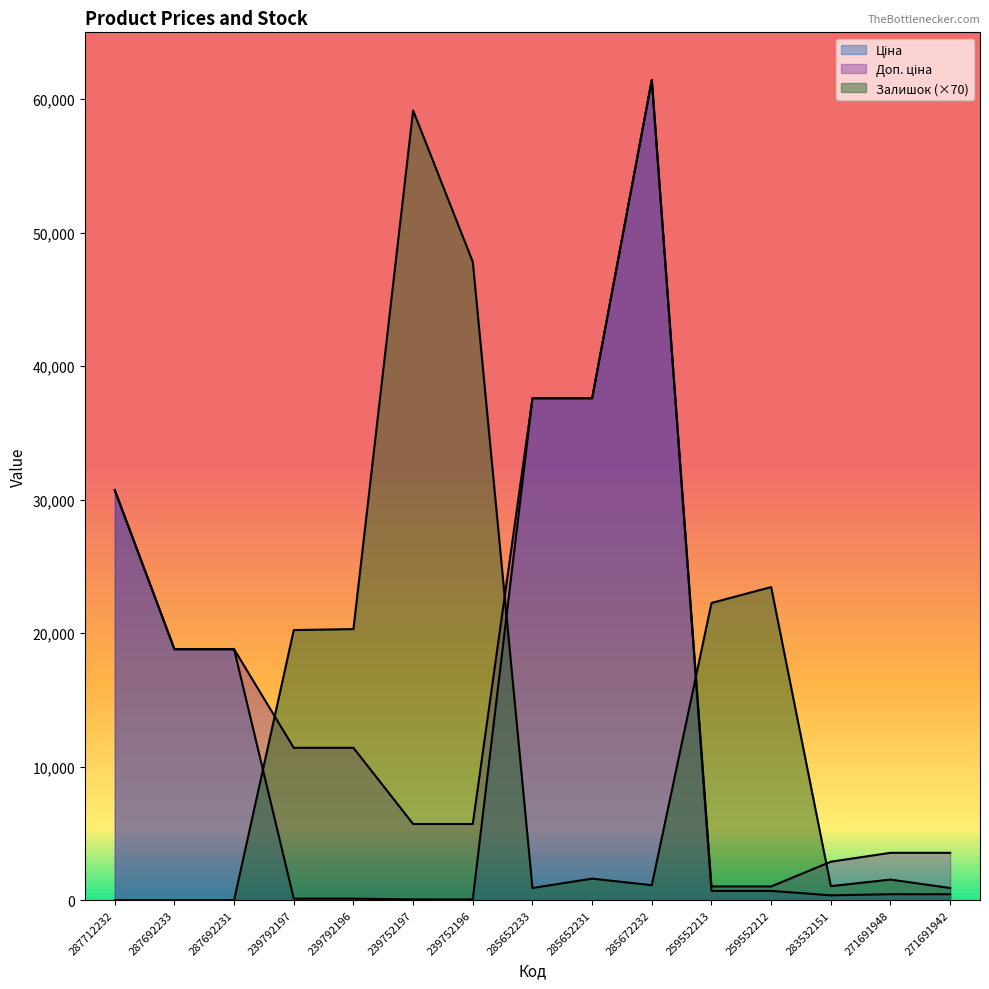

Which series changed the most between 285652231 and 271691948?

Ціна